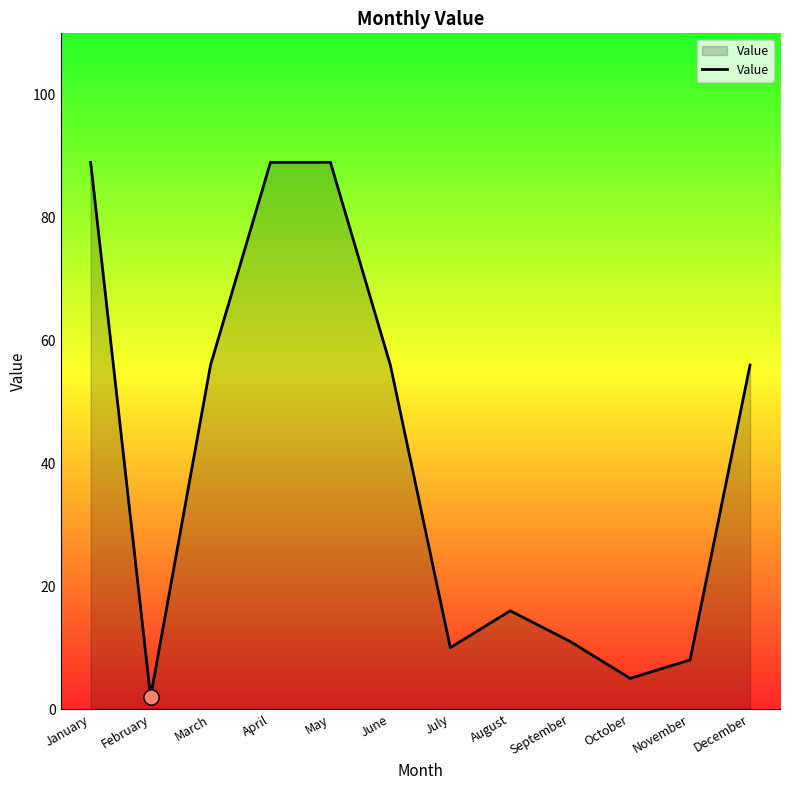

What is the change in value from June to July?

-46